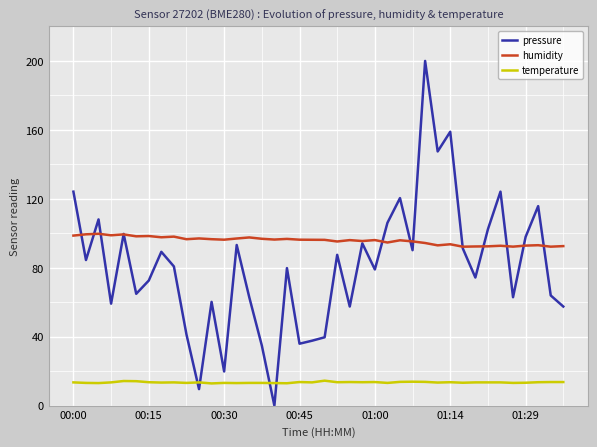

Which series has the widest spread of values?

pressure